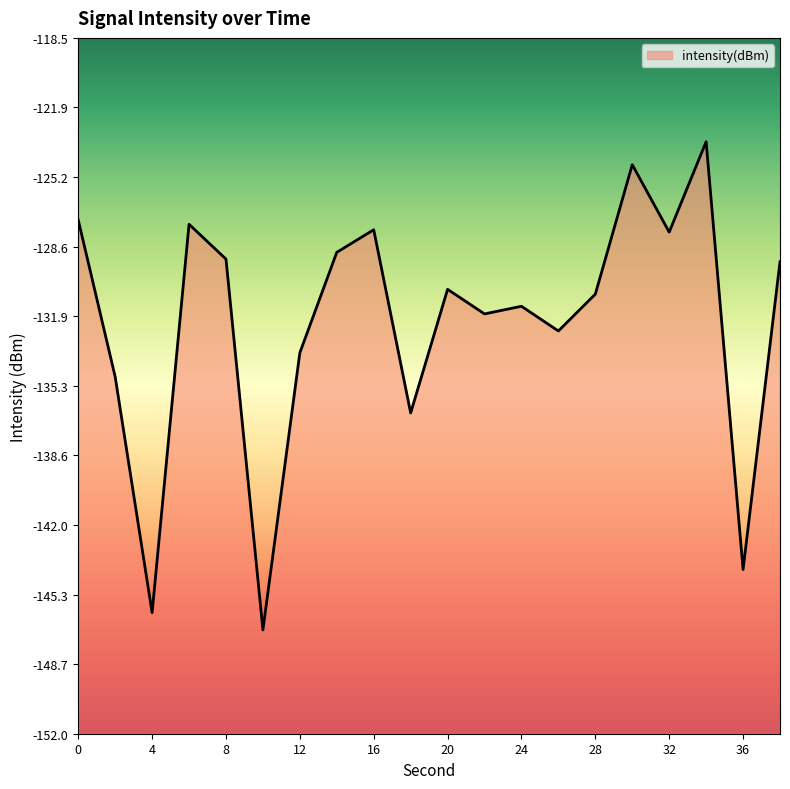

List the labels in order of value, smallest first.

10, 4, 36, 18, 2, 12, 26, 22, 24, 28, 20, 38, 8, 14, 32, 16, 6, 0, 30, 34